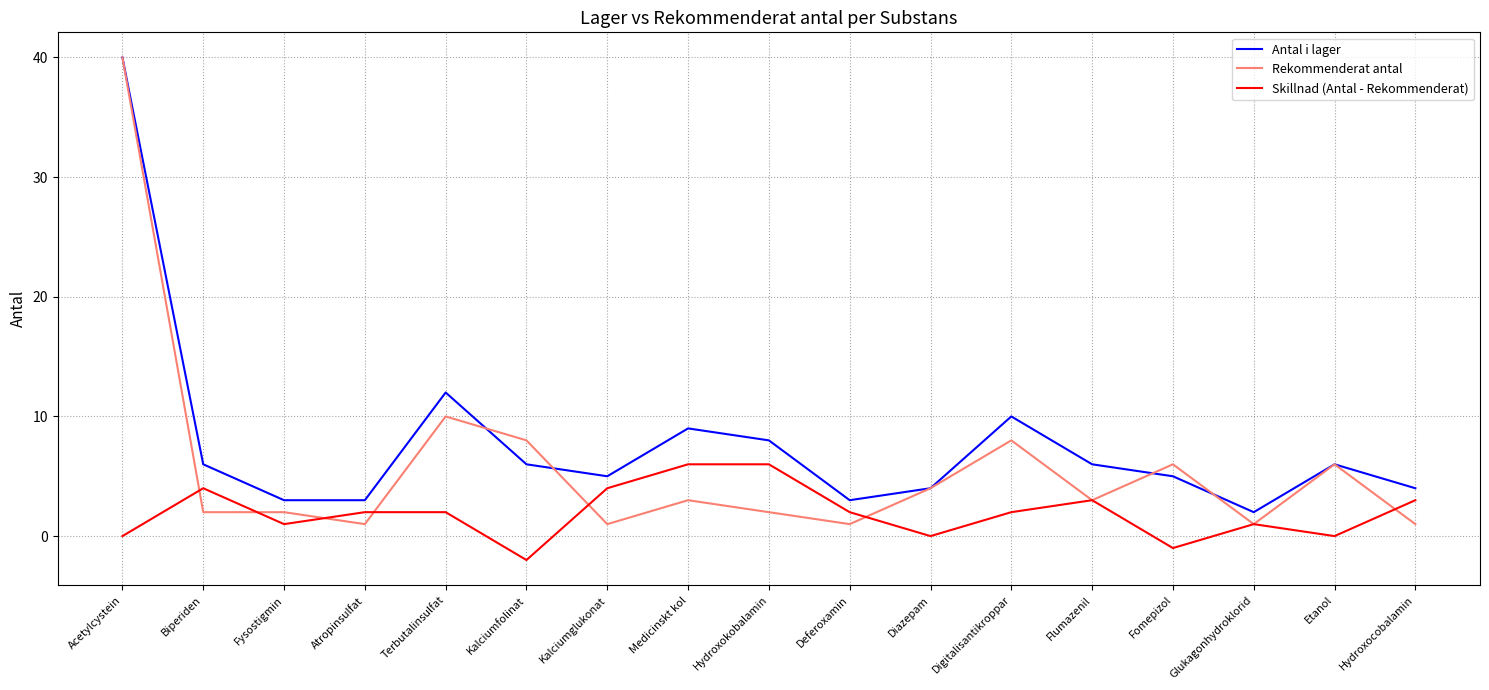

Which series has the largest total across all categories?

Antal i lager